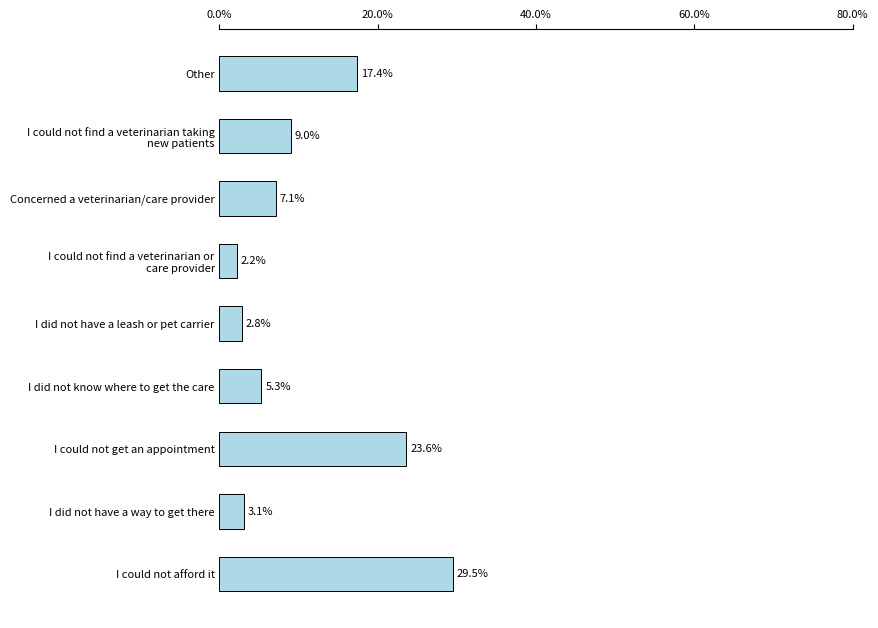

Count the number of values greater than 7.

5